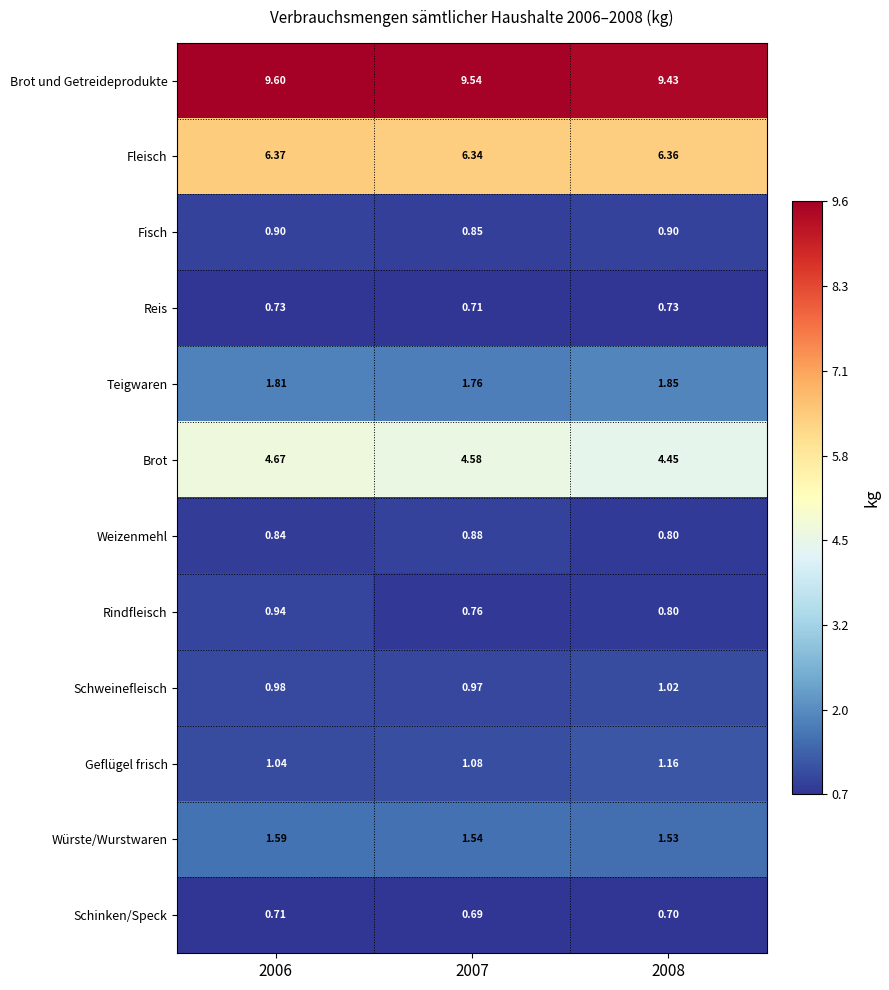

At 2007, list the series in order from smallest to largest.

Schinken/Speck, Reis, Rindfleisch, Fisch, Weizenmehl, Schweinefleisch, Geflügel frisch, Würste/Wurstwaren, Teigwaren, Brot, Fleisch, Brot und Getreideprodukte